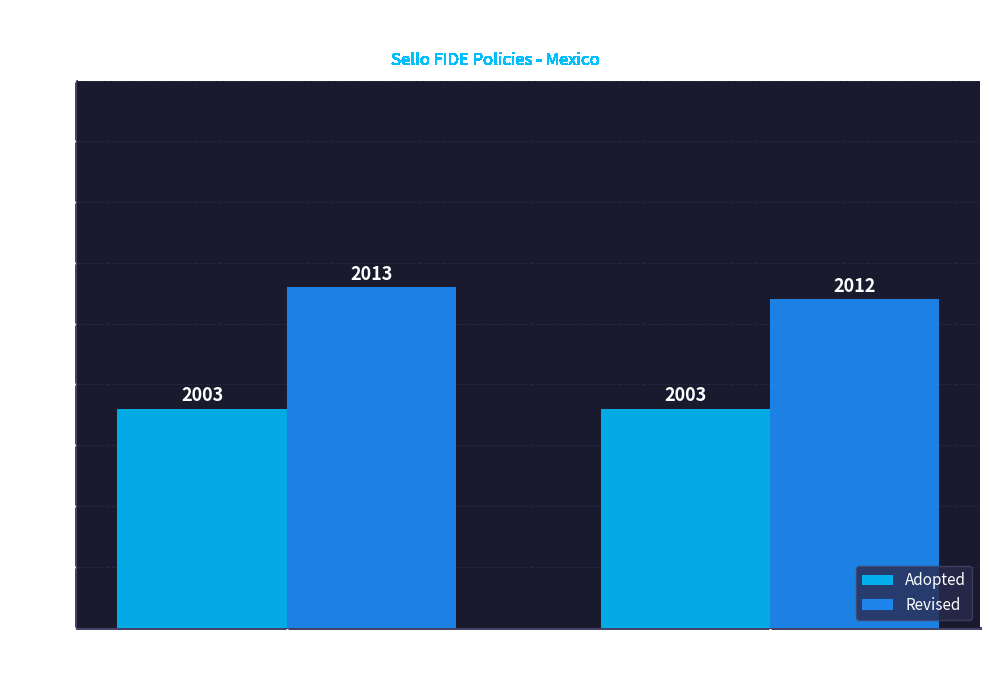

What position from the left is Energy Eff. +
Industrial Sector?

2